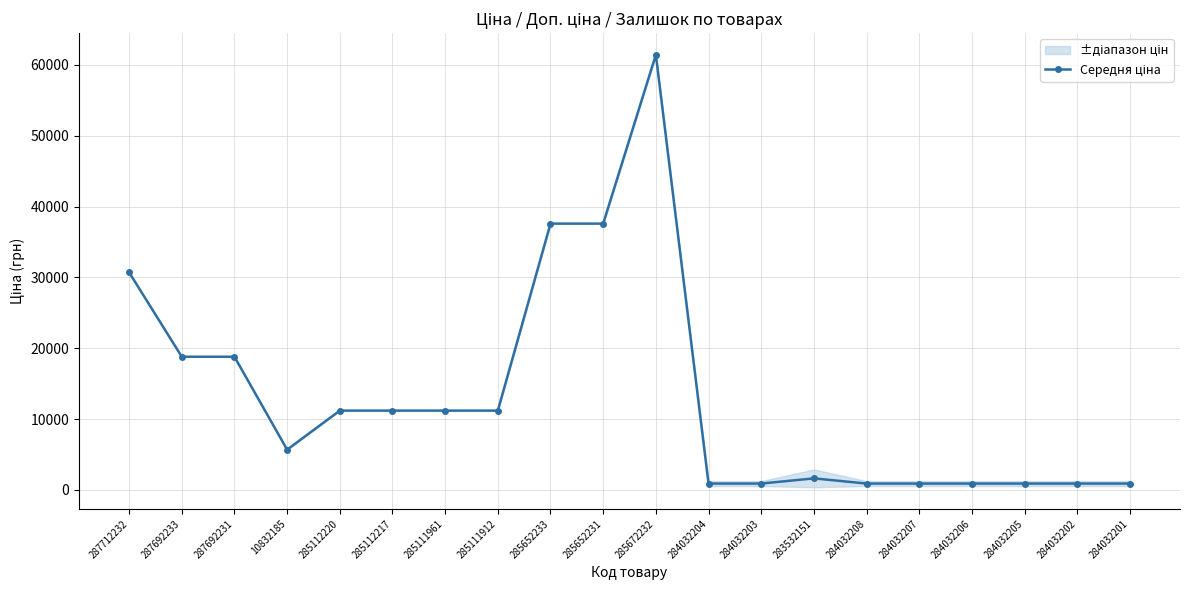

What position from the right is 285672232?

10